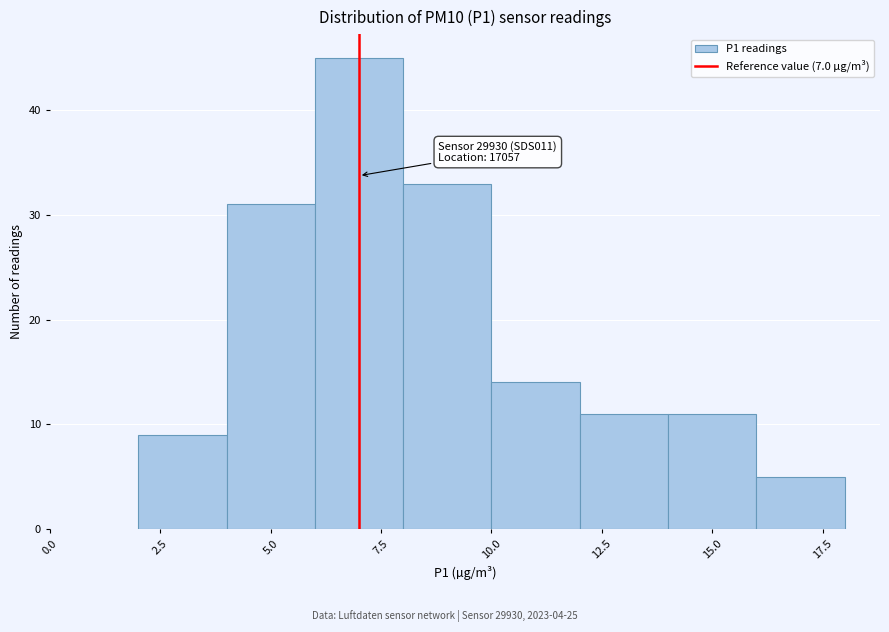

Over which range of the x-axis is the bar tallest?

6 to 8